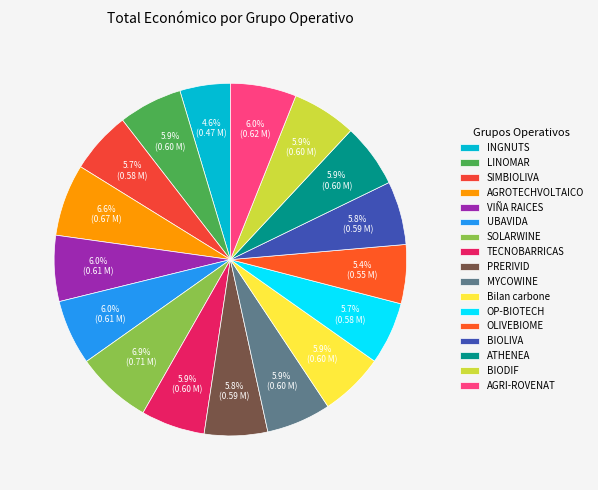

What percentage is the AGROTECHVOLTAICO slice, to the nearest percent?

7%